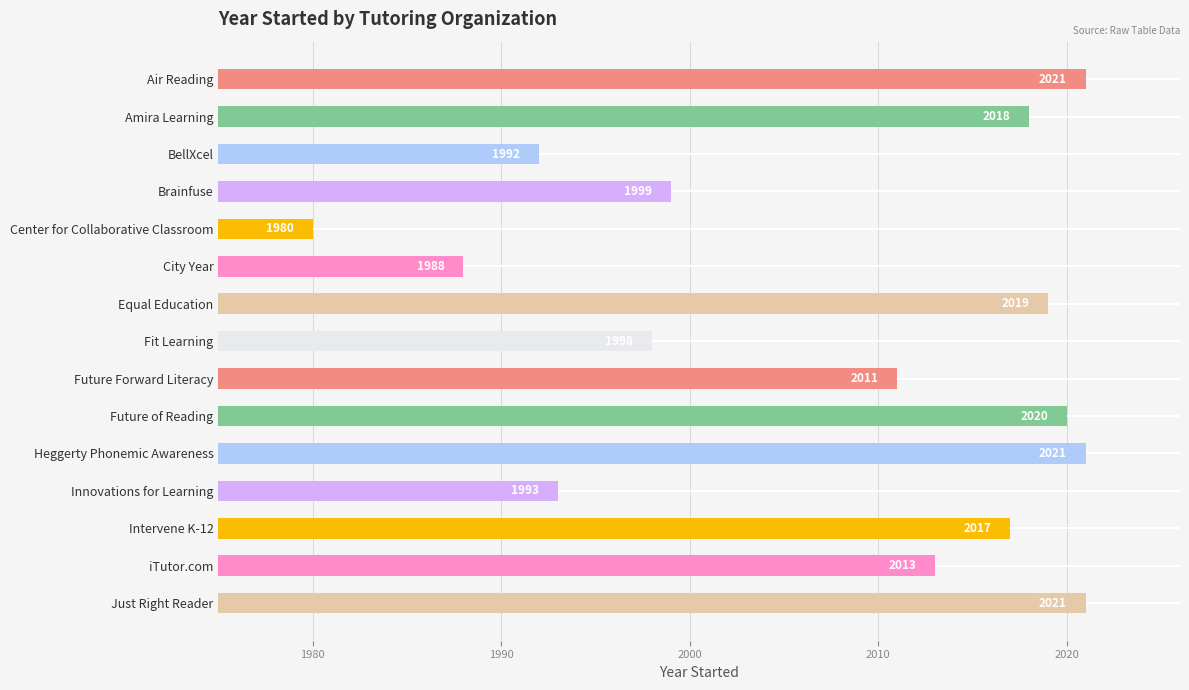

Which label corresponds to the smallest value in the chart?

Center for Collaborative Classroom